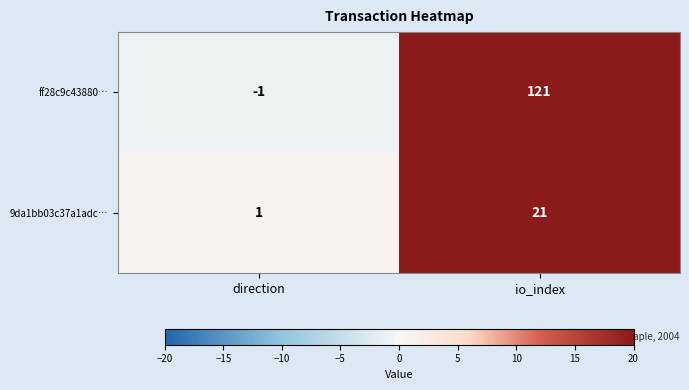

At which category does the chart reach its minimum across all series?

direction